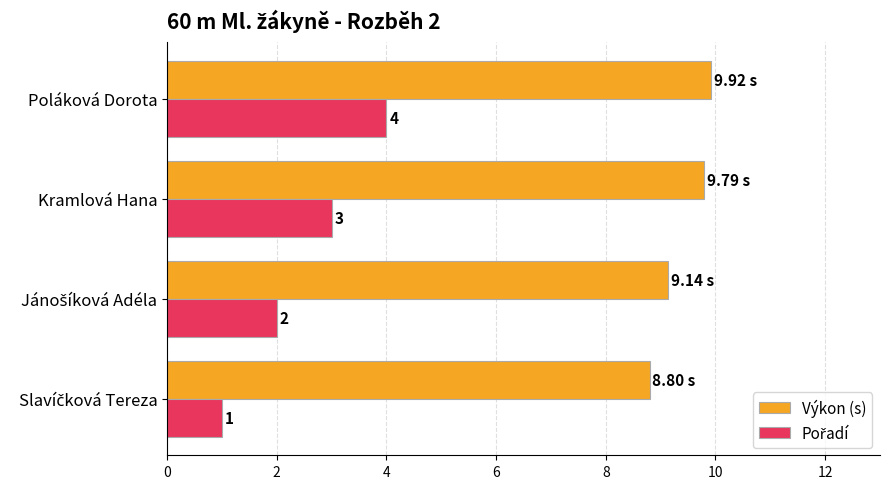

Which series has the largest total across all categories?

Výkon (s)